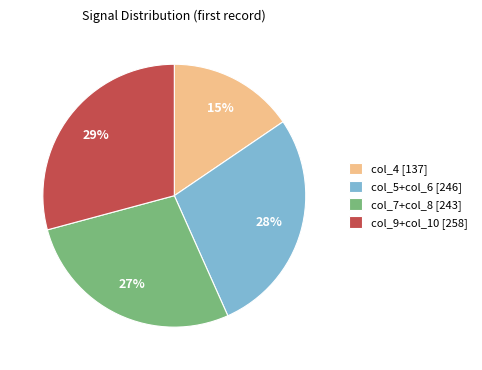

To the nearest percent, what portion does col_7+col_8 [243] represent?

27%